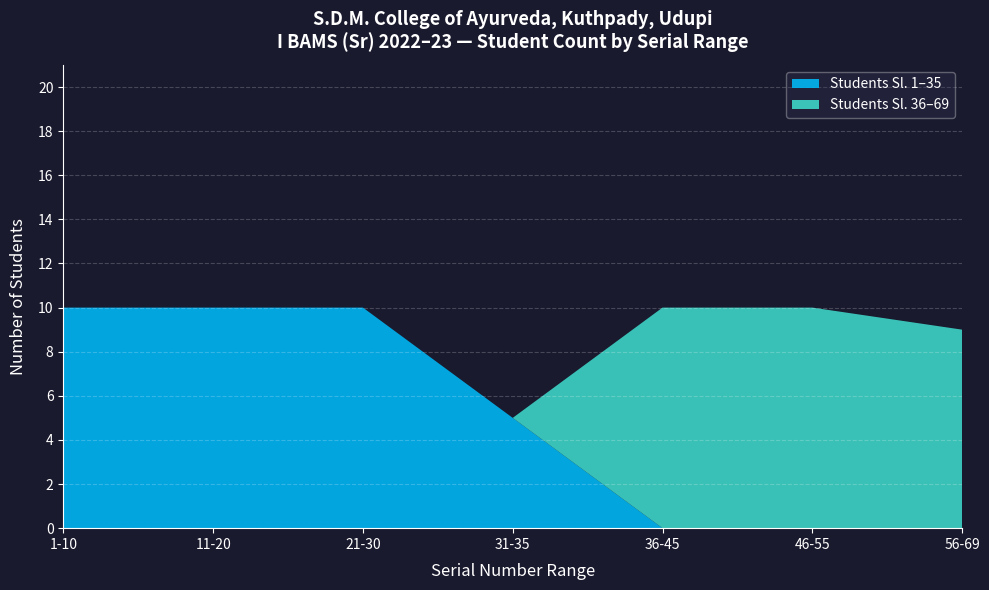

What is the total value across all series at 11-20?

10